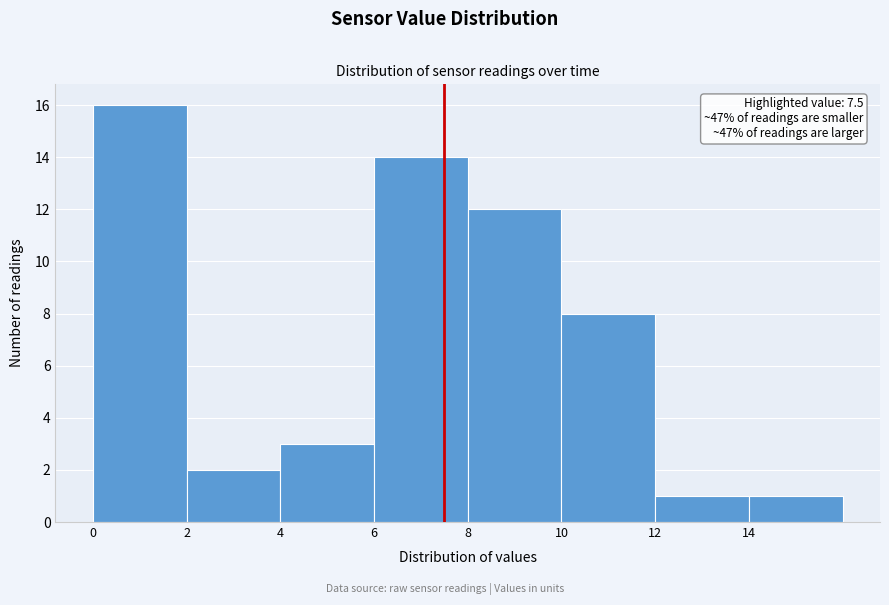

Over which range of the x-axis is the bar tallest?

0 to 2